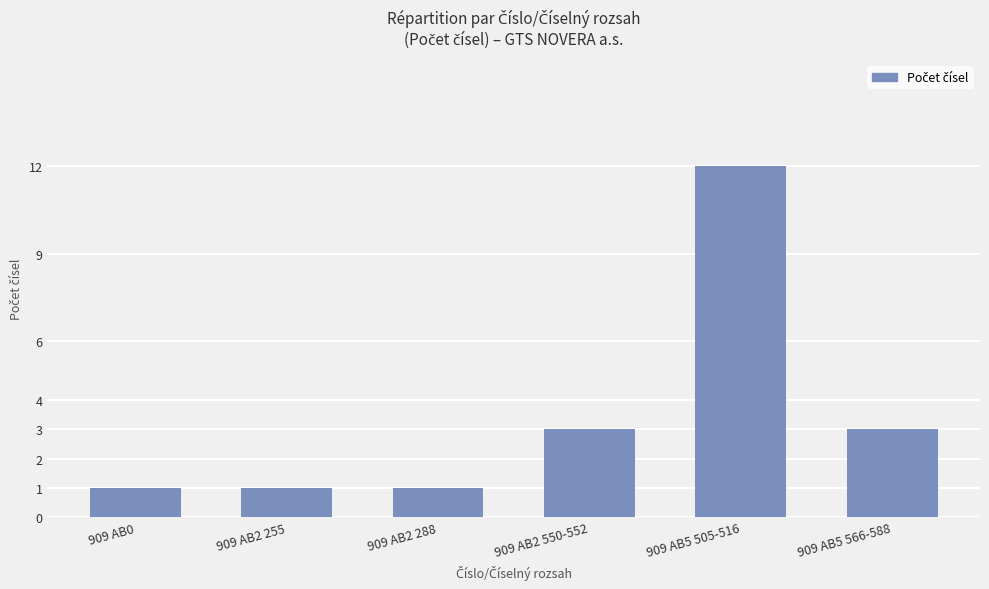

Are the bars grouped side by side (vs. stacked)?

No